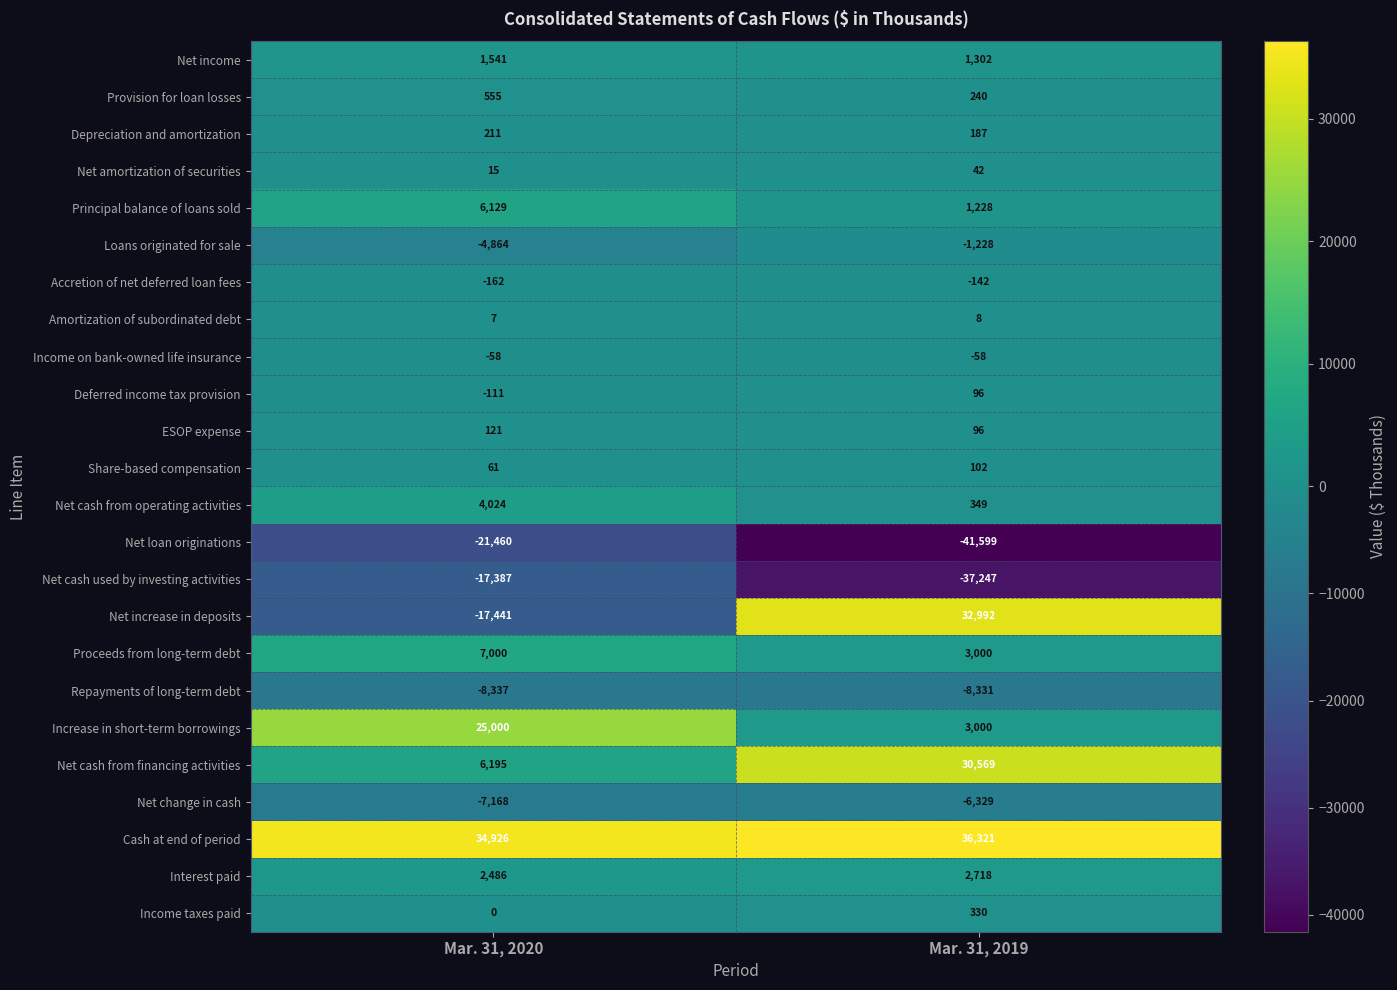

Which series has the widest spread of values?

Net increase in deposits